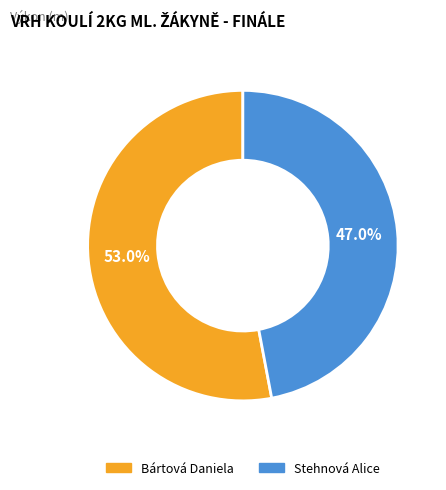

Which slice is the largest?

Bártová Daniela